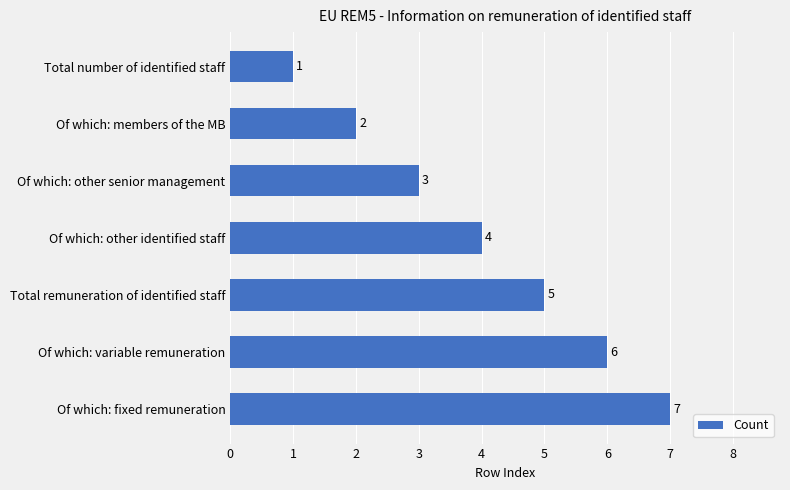

Rank the categories by value from highest to lowest.

Of which: fixed remuneration, Of which: variable remuneration, Total remuneration of identified staff, Of which: other identified staff, Of which: other senior management, Of which: members of the MB, Total number of identified staff